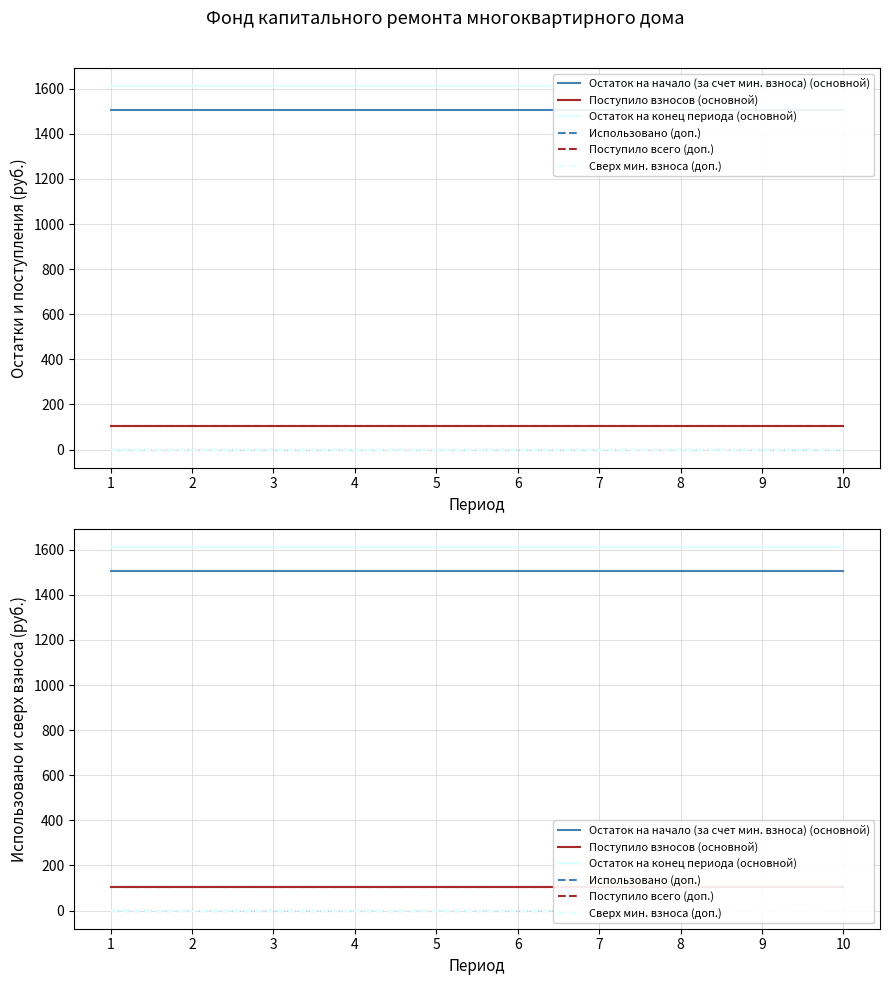

What value does the Остаток на начало (за счет мин. взноса) (основной) series have at 2?

1505.7